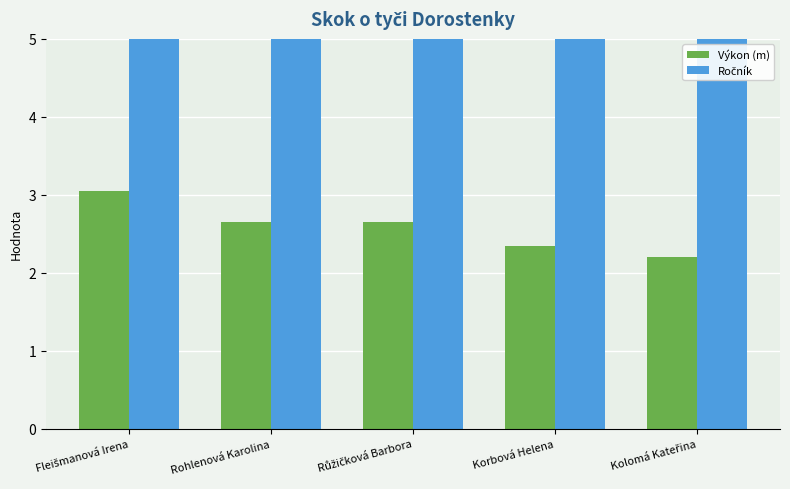

What is the average value of the Ročník series?

93.8